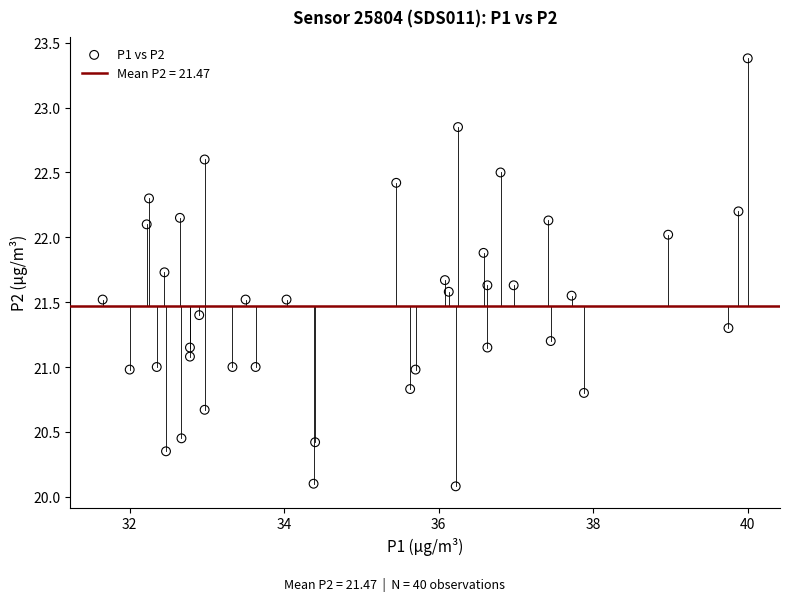

What is the range of Y values (max minus min)?

3.3